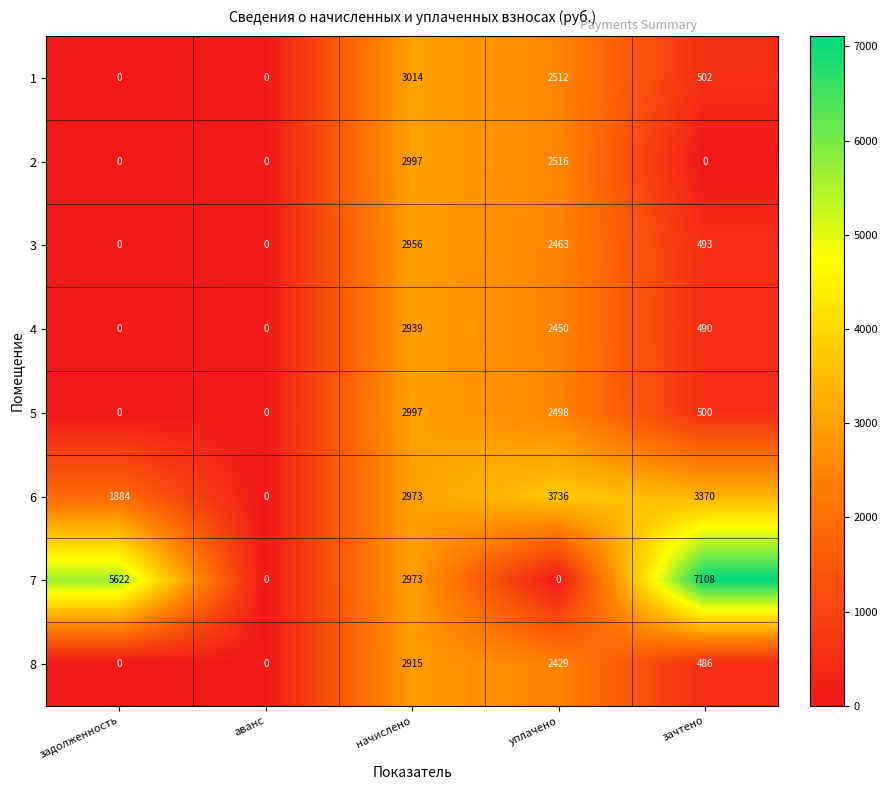

What is the difference between the highest and lowest values at начислено?

99